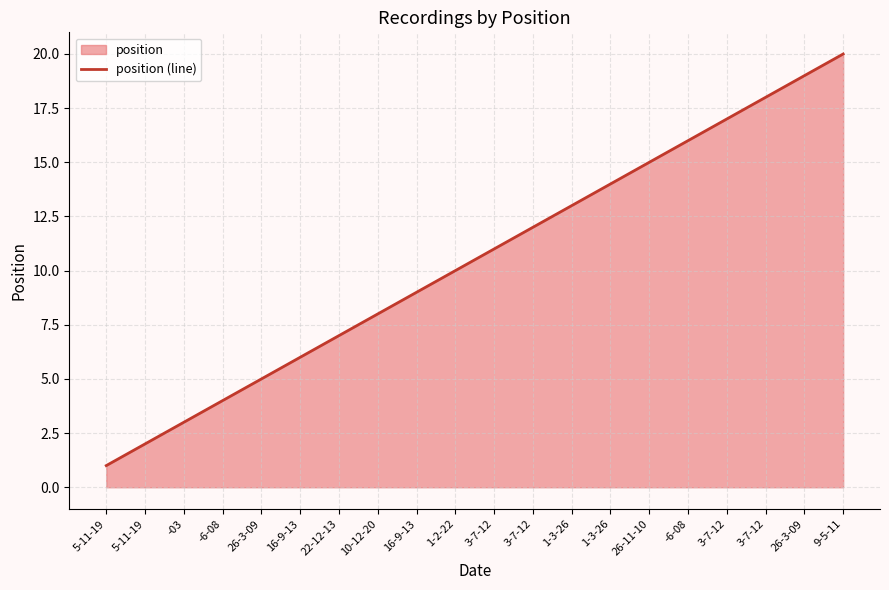

What is the average value?

10